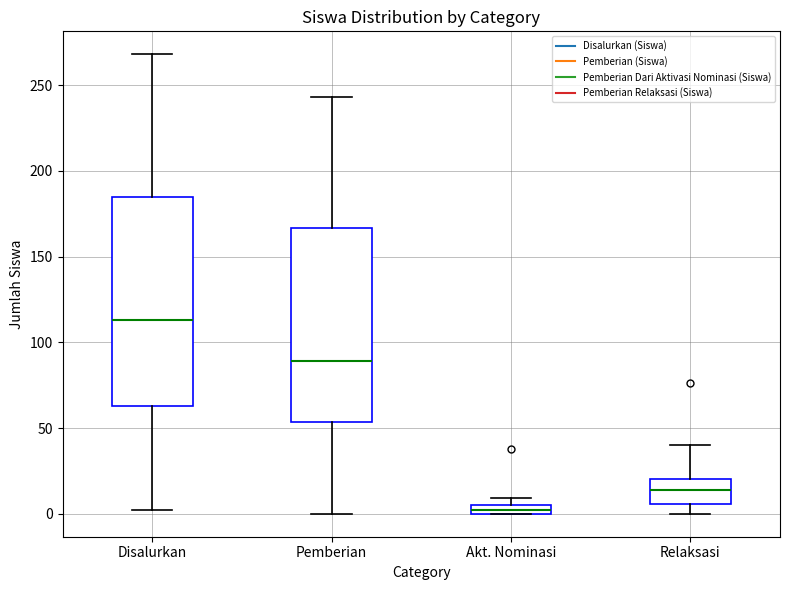

Where is the upper edge of the box for Pemberian on the y-axis? The values are not printed on the chart, so give them approximately, as read against the axis.

165